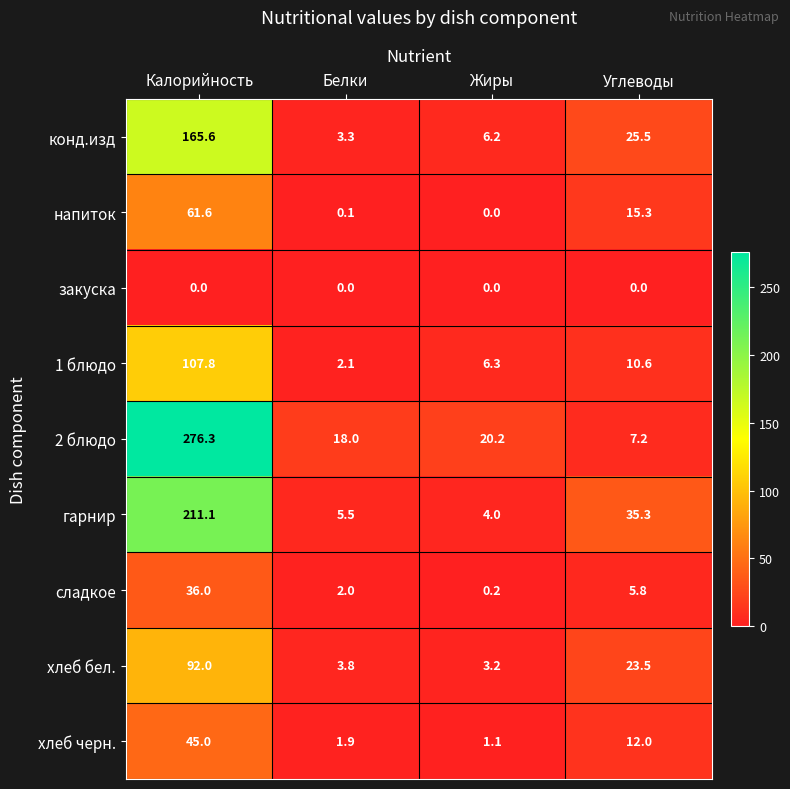

Is it true that закуска equals 0.0 at Жиры?

True